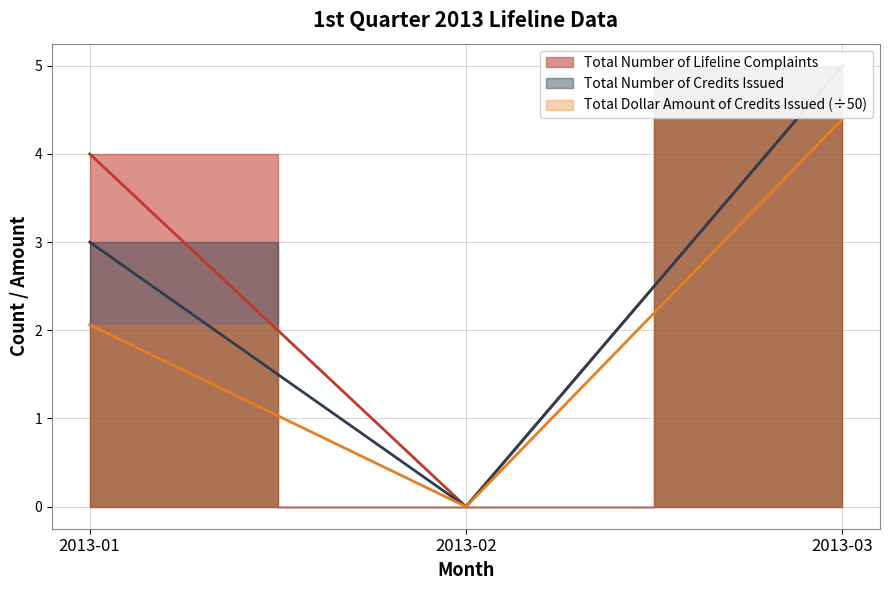

Read the Total Number of Lifeline Complaints value at 2013-03.

5.0